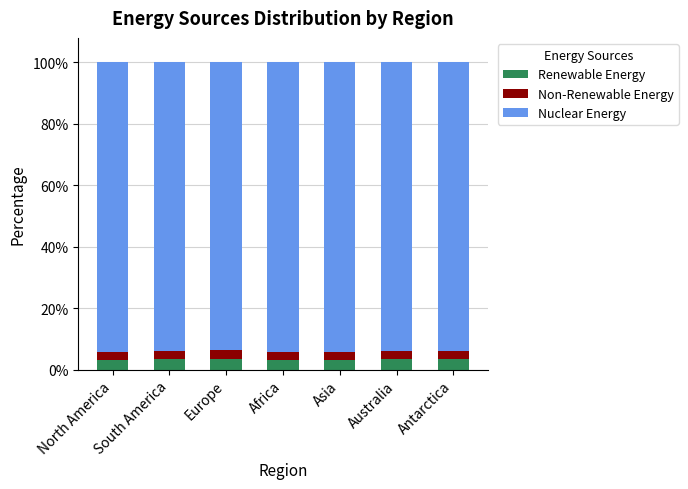

What is the total value across all series at Asia?

100.0